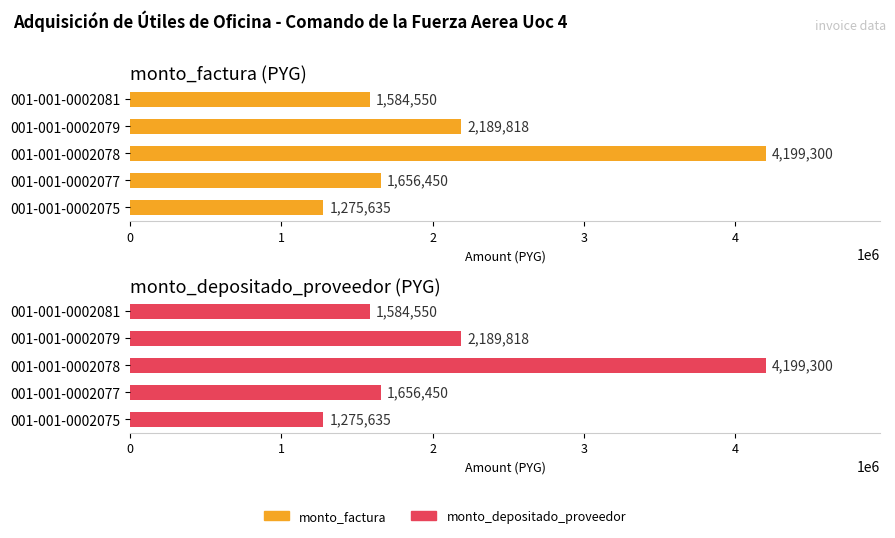

How many distinct data groups are displayed?

2